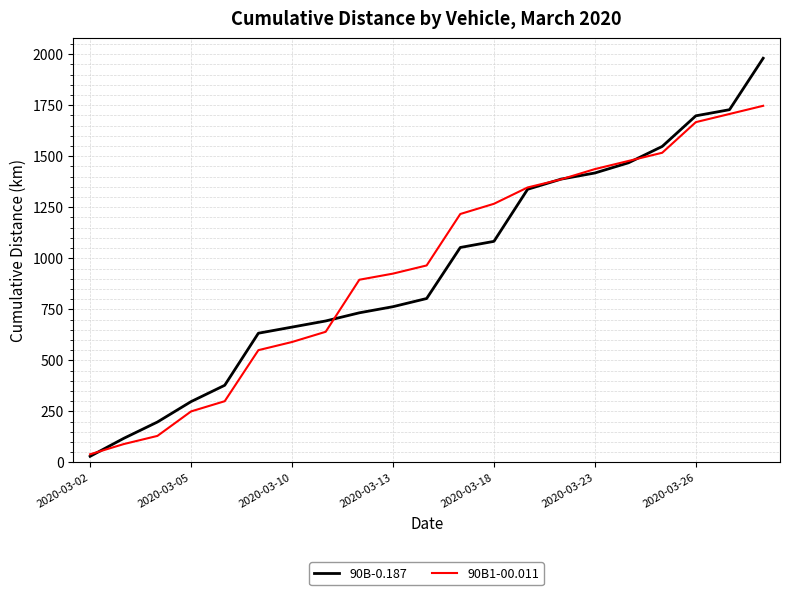

Which series has the largest range (max minus min)?

90B-0.187